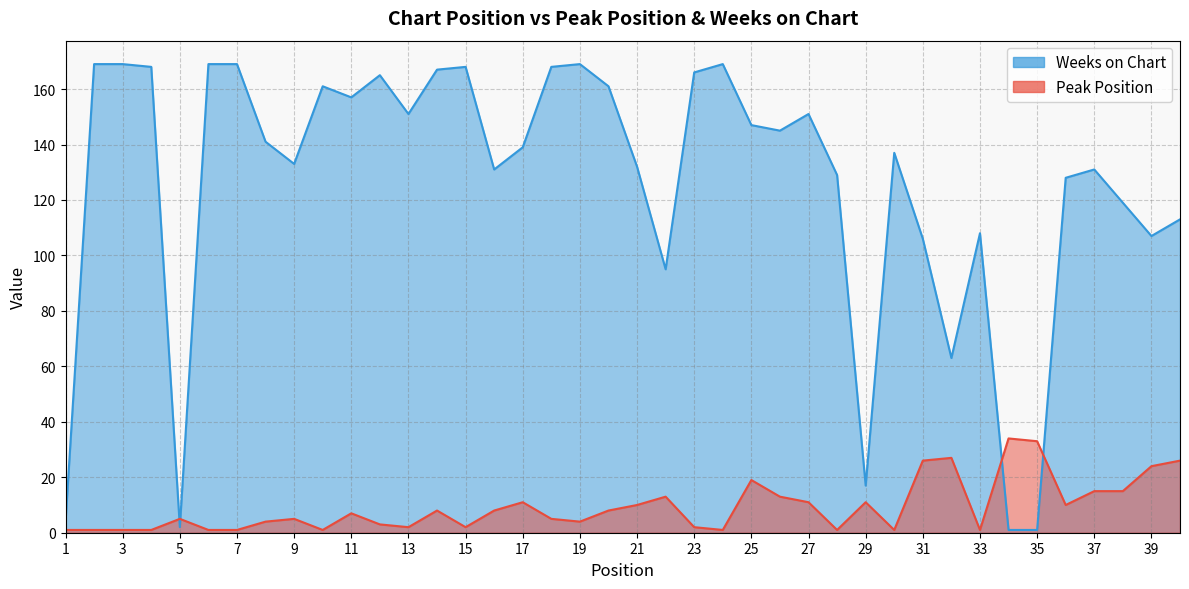

At how many categories does at least one series exceed 152?

15